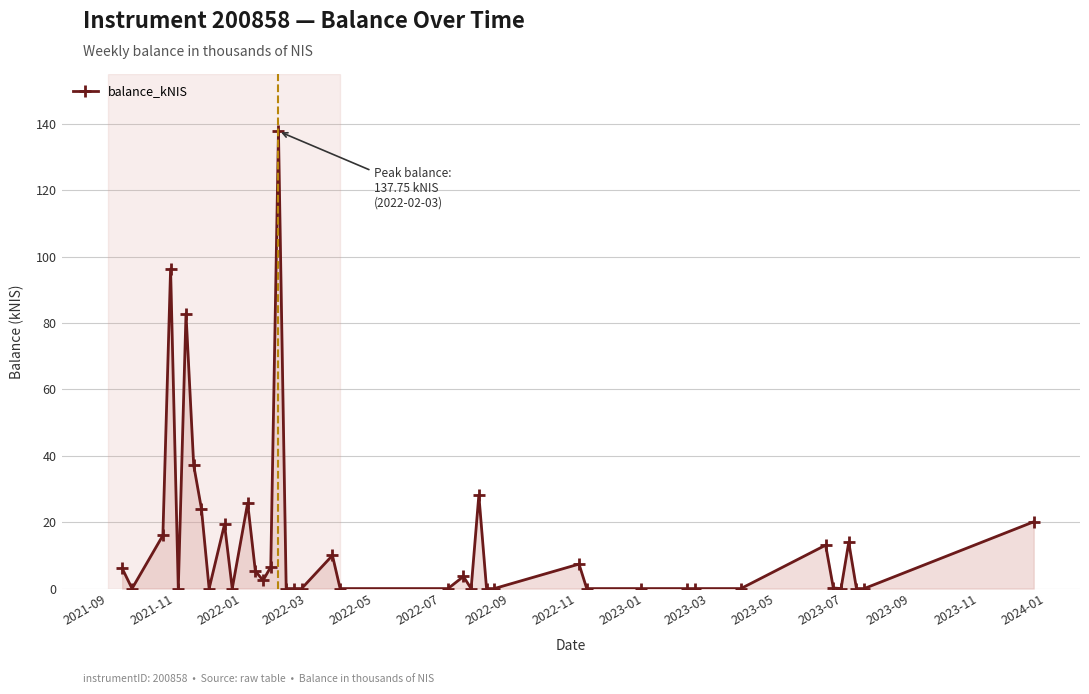

True or false: the data has more than 1 interior local peaks.

True